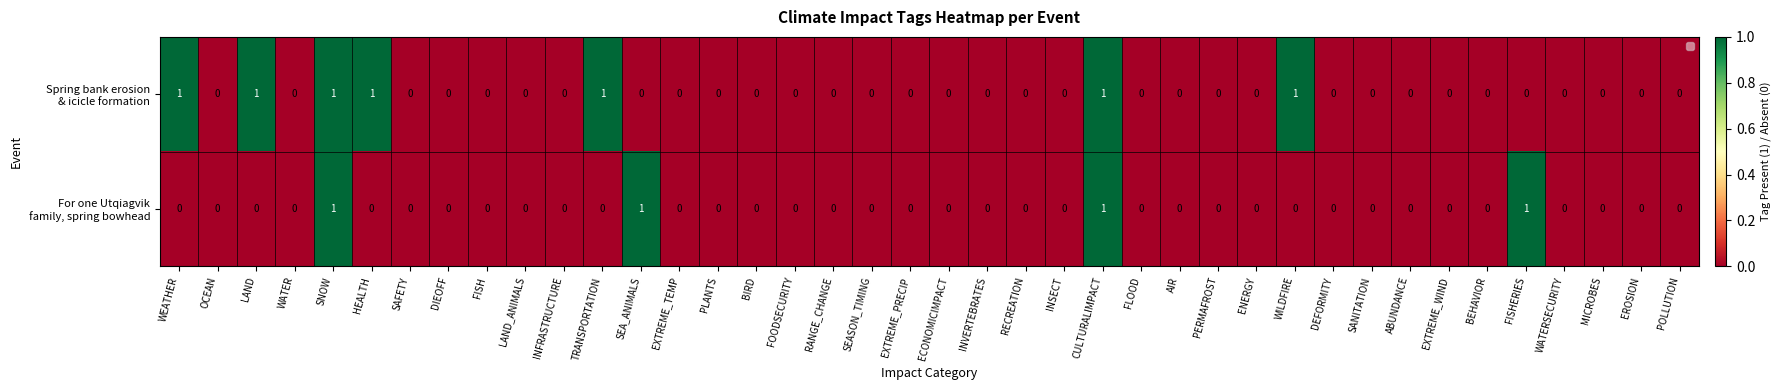

Which series has the largest total across all categories?

Spring bank erosion & icicle formation